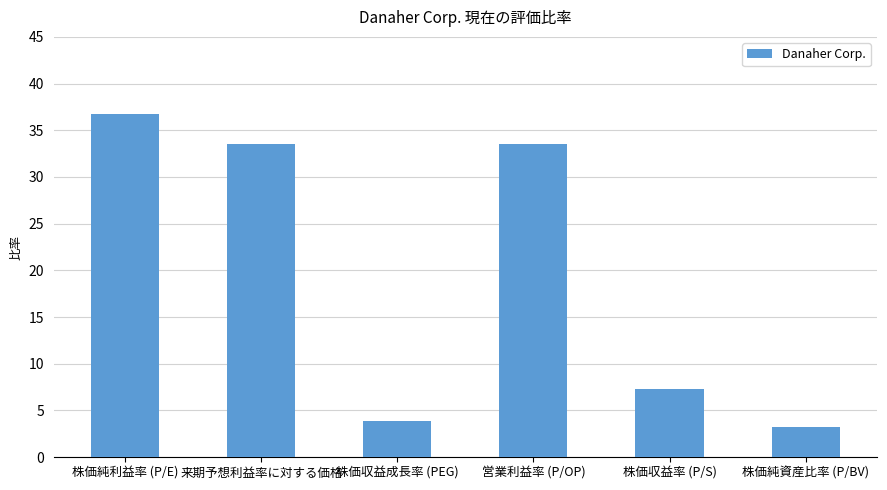

What is the change in value from 株価純利益率 (P/E) to 株価収益成長率 (PEG)?

-32.9